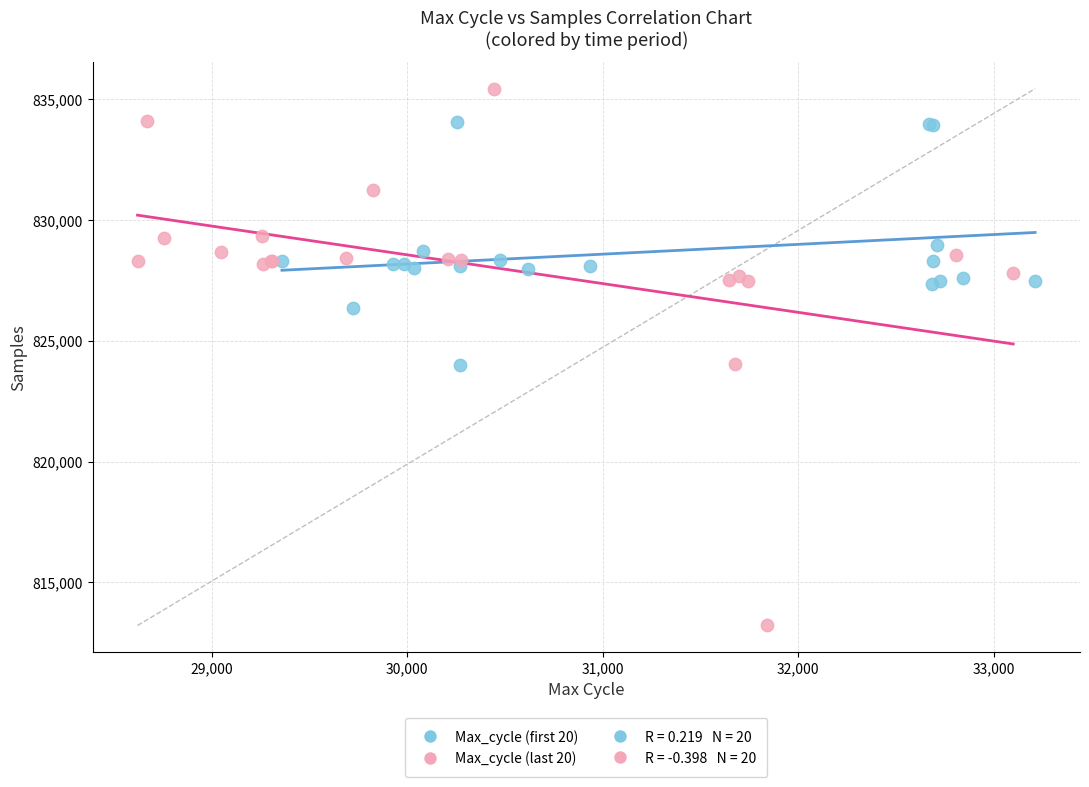

Which series reaches the minimum Y coordinate?

Max_cycle (last 20)